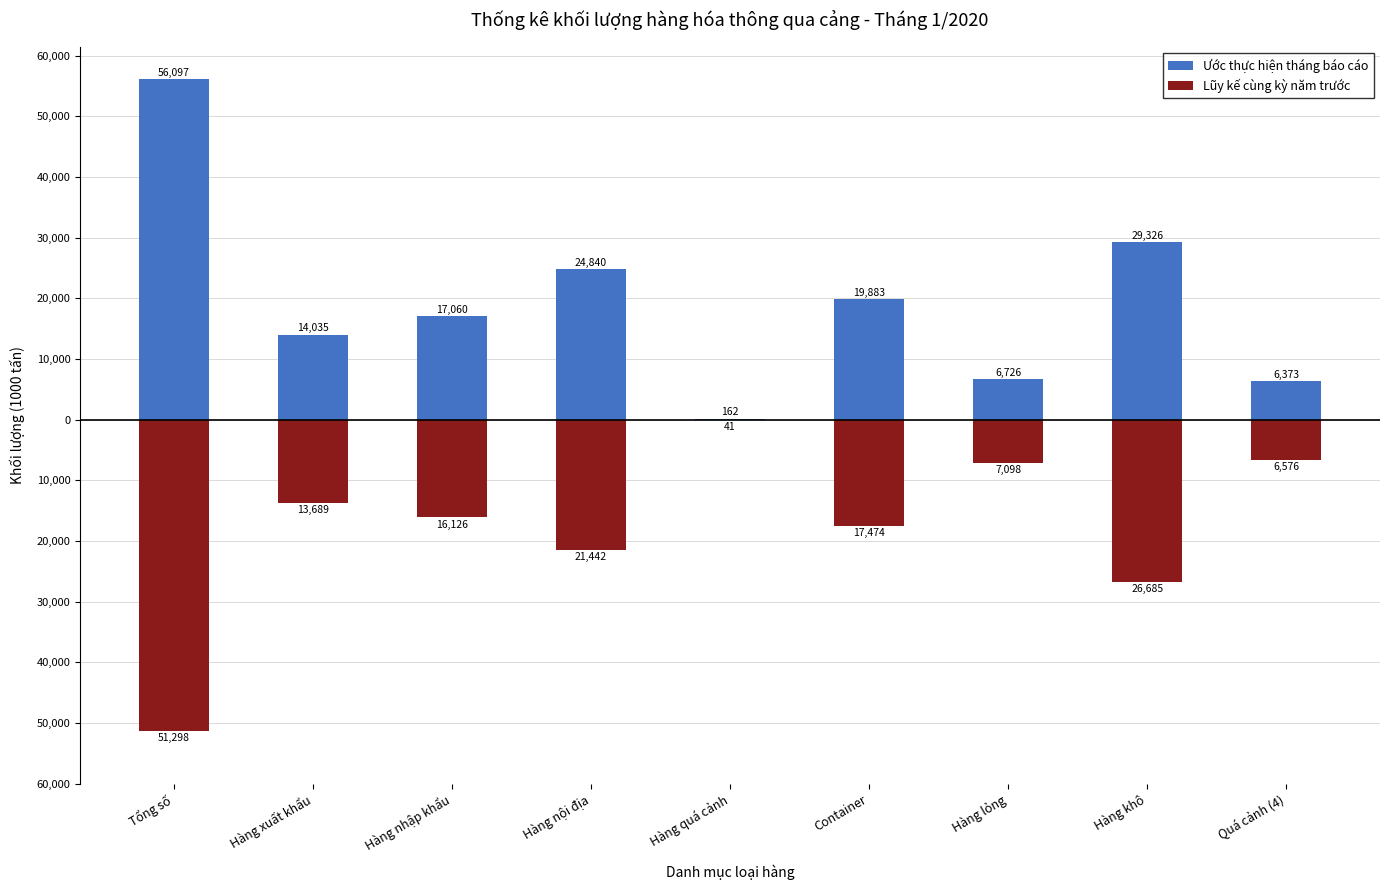

Which category has the highest value across all series?

Tổng số